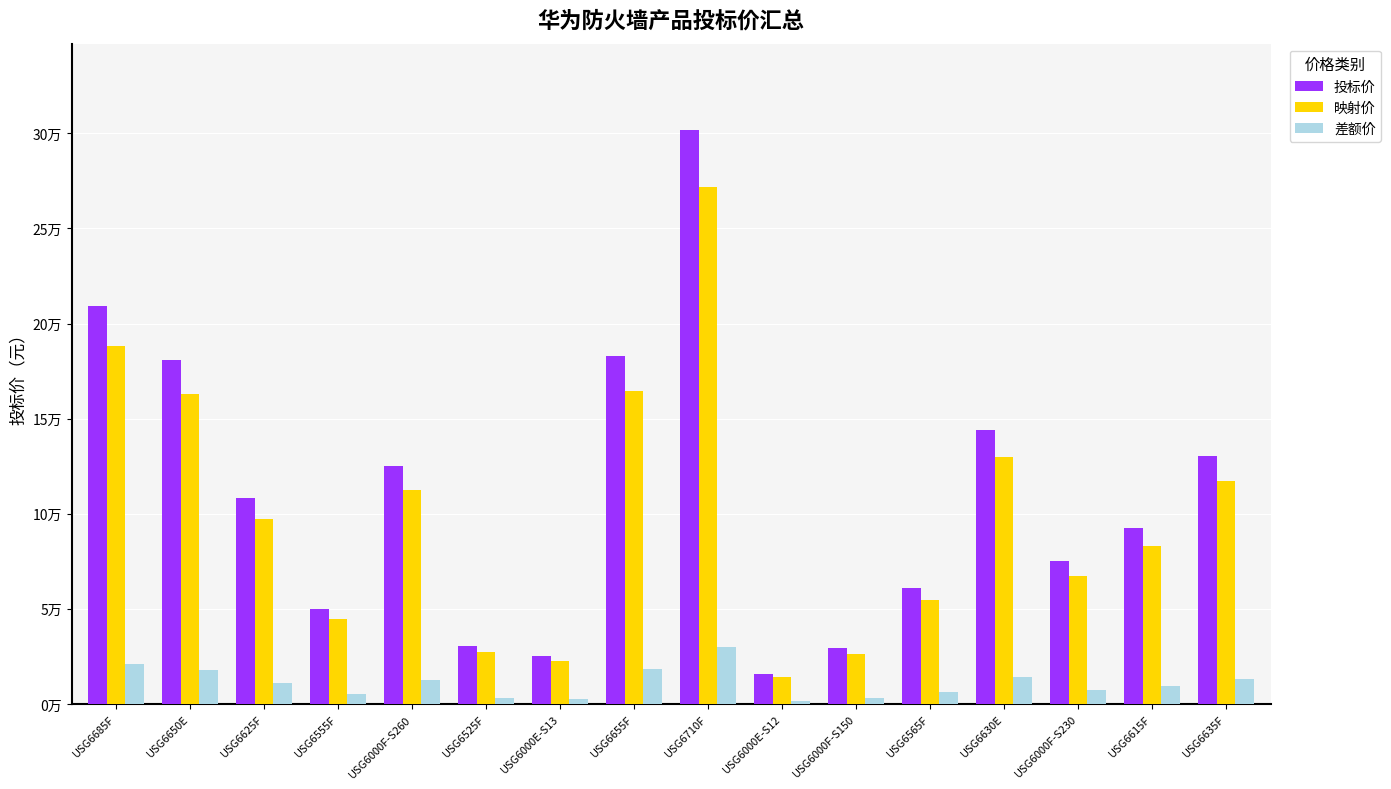

Where does the 投标价 series first go above 108300?

USG6685F